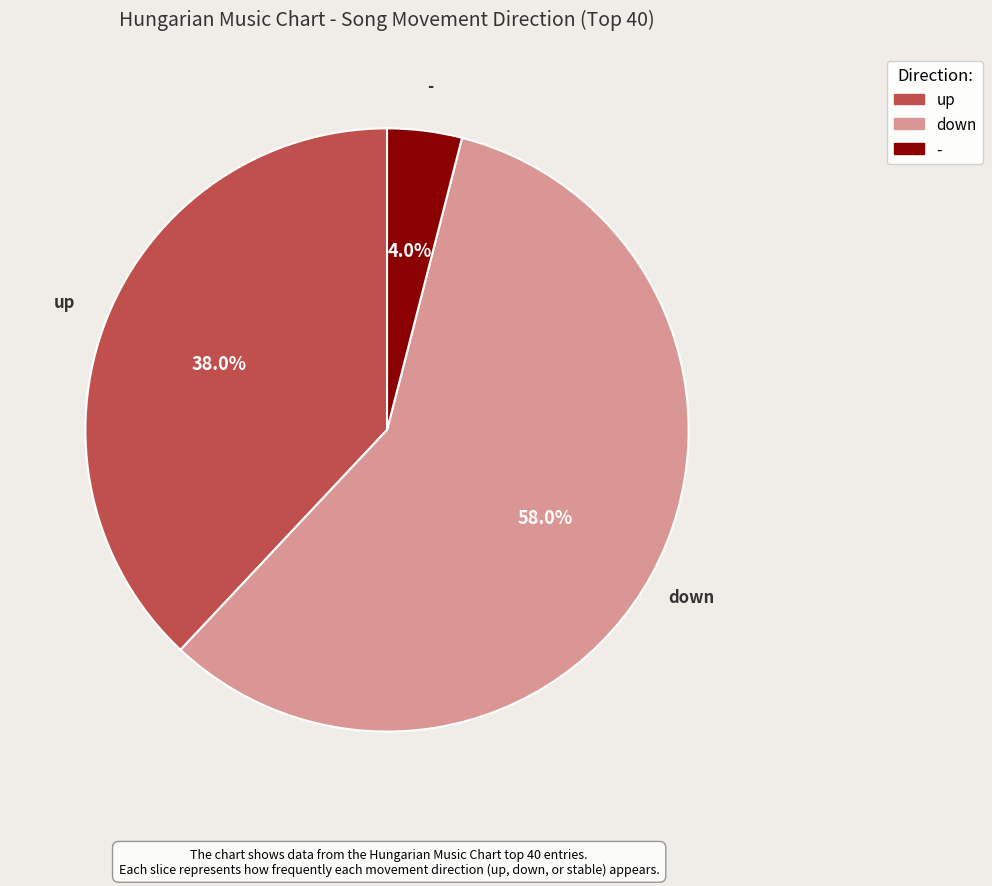

Is the sum of down and - greater than half?

Yes